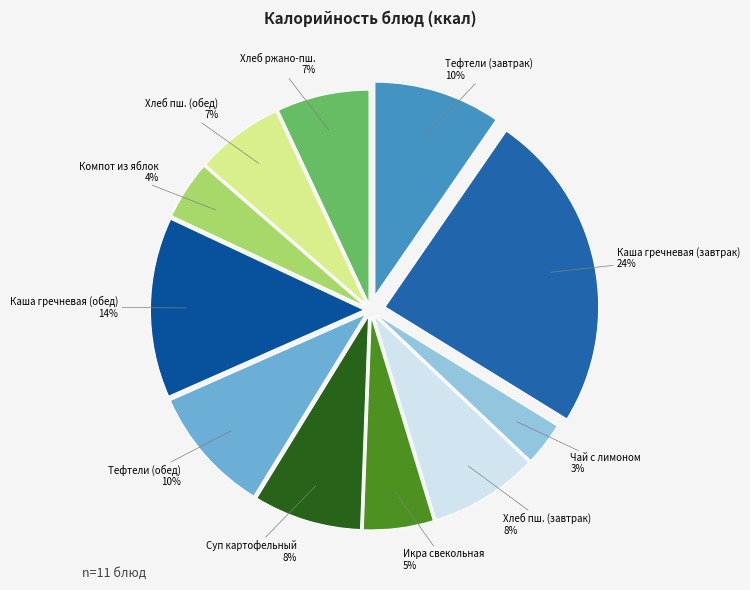

True or false: Чай с лимоном accounts for 3% of the total.

True